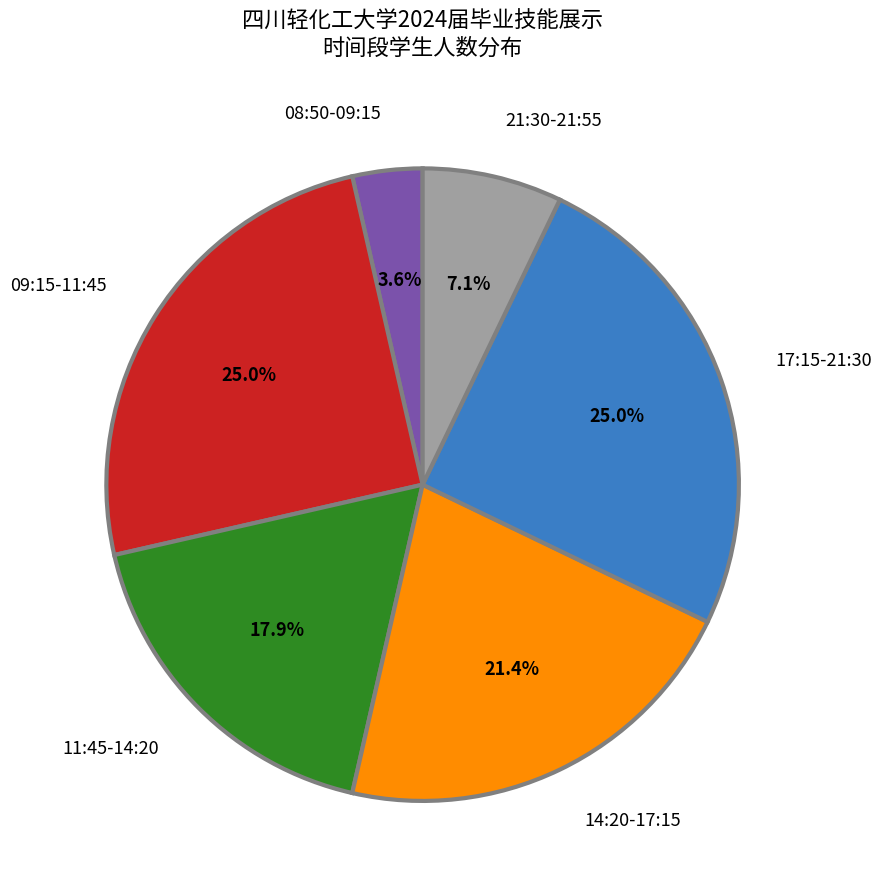

To the nearest percent, what is the difference between the 14:20-17:15 and 17:15-21:30 slice percentages?

4%